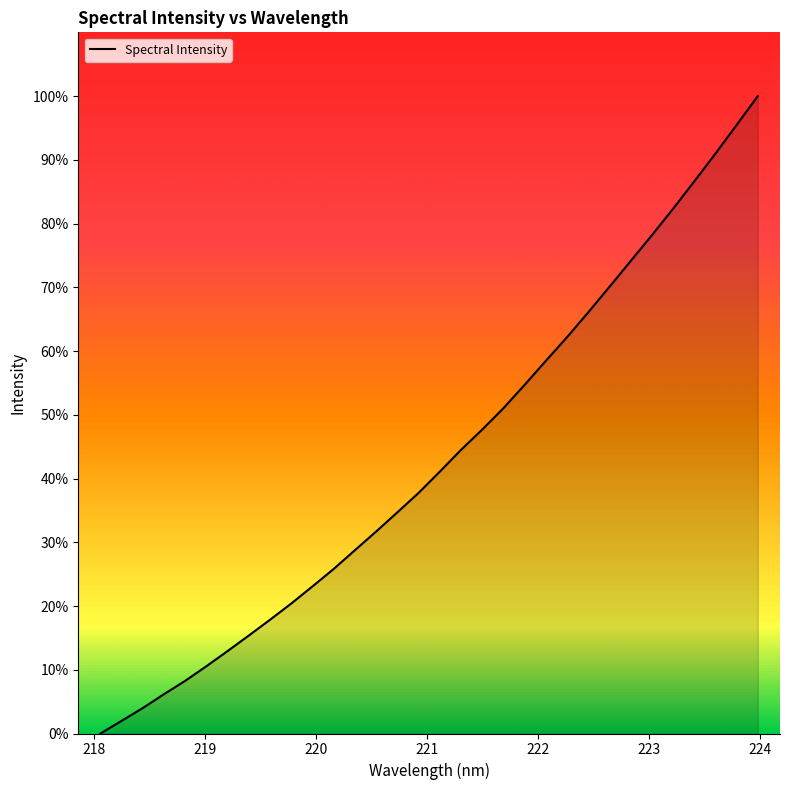

What is the difference between the maximum and minimum values?

100.0